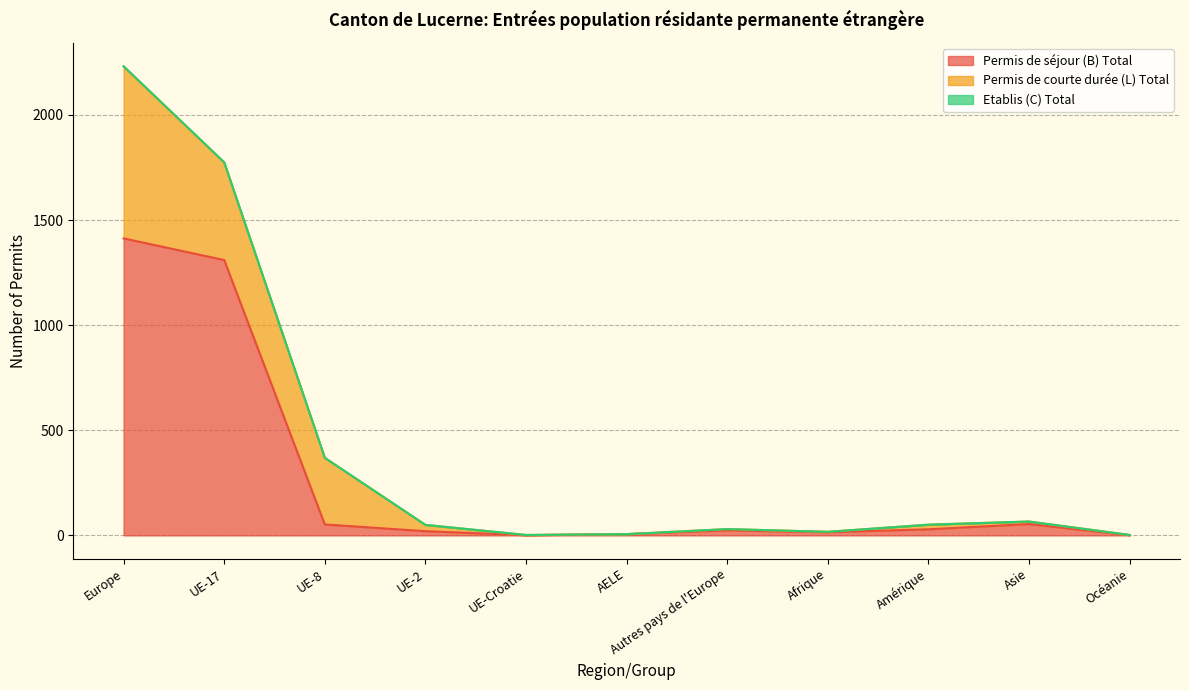

True or false: Permis de séjour (B) Total and Etablis (C) Total cross at least once.

False